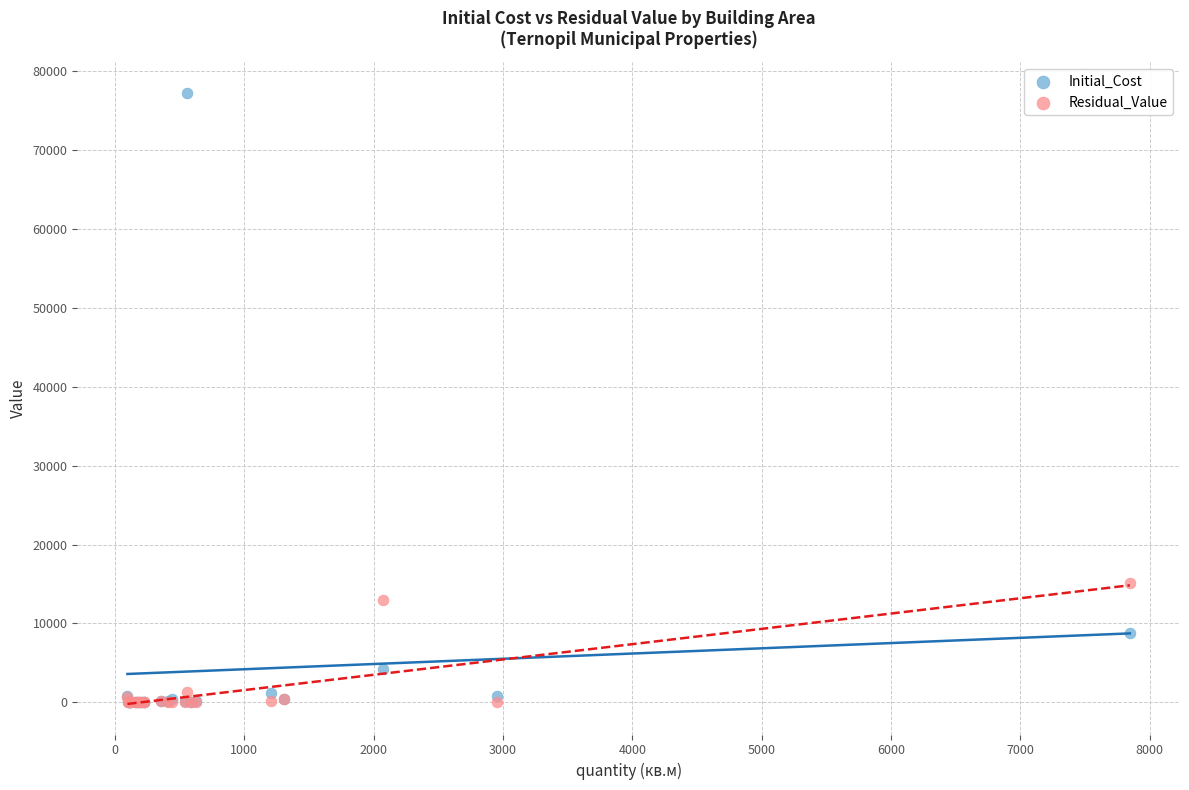

Across all series, what Y value is closest to 38652?

15073.4